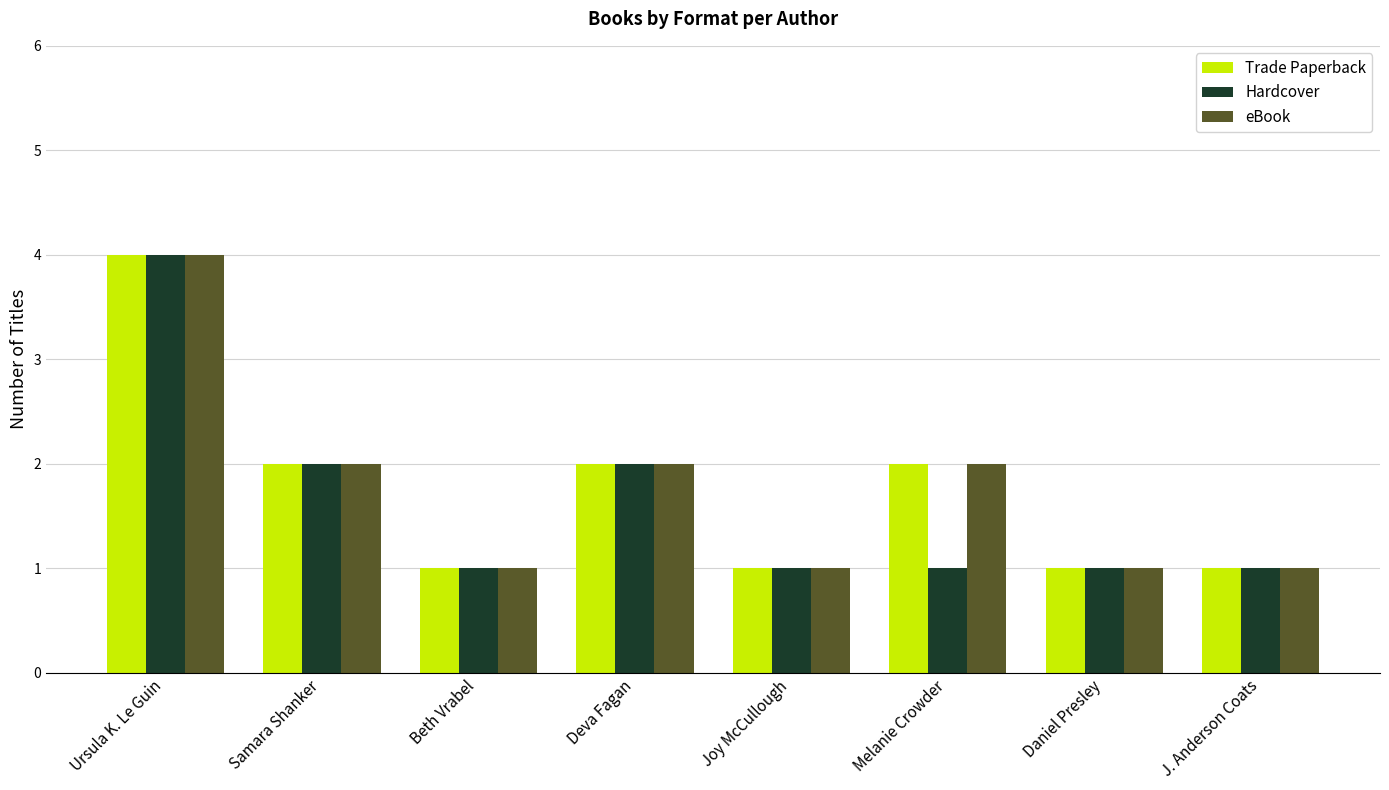

Reading right to left, extract all data points from this chart.

Trade Paperback: J. Anderson Coats=1	Daniel Presley=1	Melanie Crowder=2	Joy McCullough=1	Deva Fagan=2	Beth Vrabel=1	Samara Shanker=2	Ursula K. Le Guin=4
Hardcover: J. Anderson Coats=1	Daniel Presley=1	Melanie Crowder=1	Joy McCullough=1	Deva Fagan=2	Beth Vrabel=1	Samara Shanker=2	Ursula K. Le Guin=4
eBook: J. Anderson Coats=1	Daniel Presley=1	Melanie Crowder=2	Joy McCullough=1	Deva Fagan=2	Beth Vrabel=1	Samara Shanker=2	Ursula K. Le Guin=4